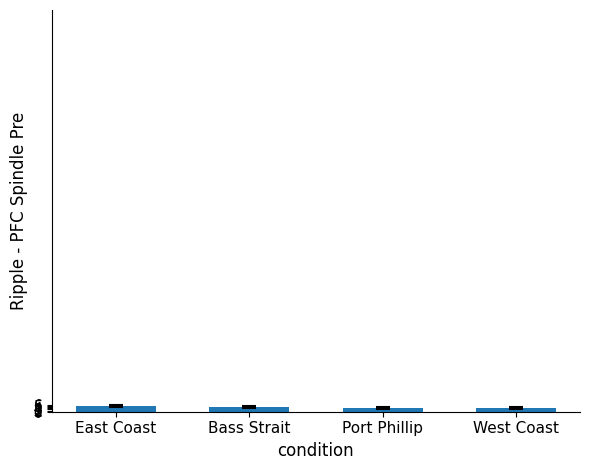

What is the difference between the second highest and second lowest values?

1